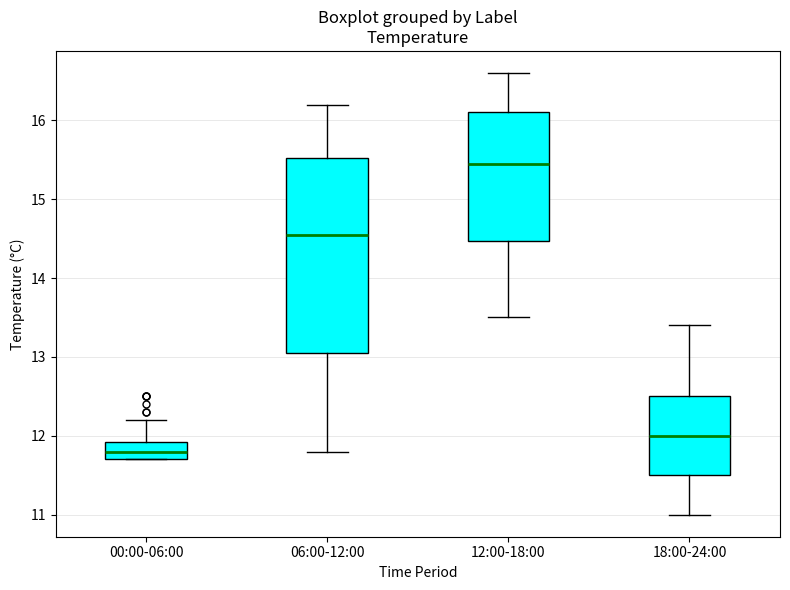

Reading left to right, transcribe this box plot: for each box, give where its median line is, the range the box spans, and where its two whiskers end, as read against the y-axis. The values are not printed on the chart, so give them approximately, as read against the axis.

00:00-06:00: median 11.8, box 11.7 to 11.9, whiskers 11.7 to 12.2
06:00-12:00: median 14.6, box 13.1 to 15.5, whiskers 11.8 to 16.2
12:00-18:00: median 15.5, box 14.5 to 16.1, whiskers 13.5 to 16.6
18:00-24:00: median 12.0, box 11.5 to 12.5, whiskers 11.0 to 13.4